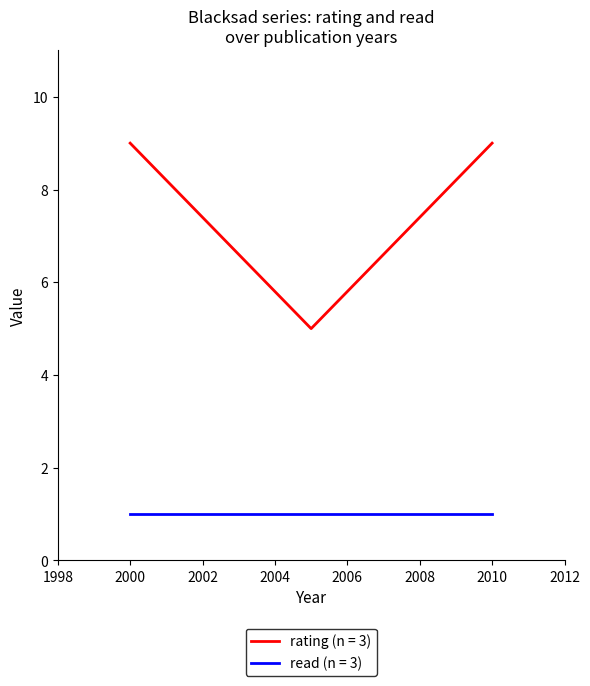

What is the difference between the maximum and minimum values in the rating (n = 3) series?

4